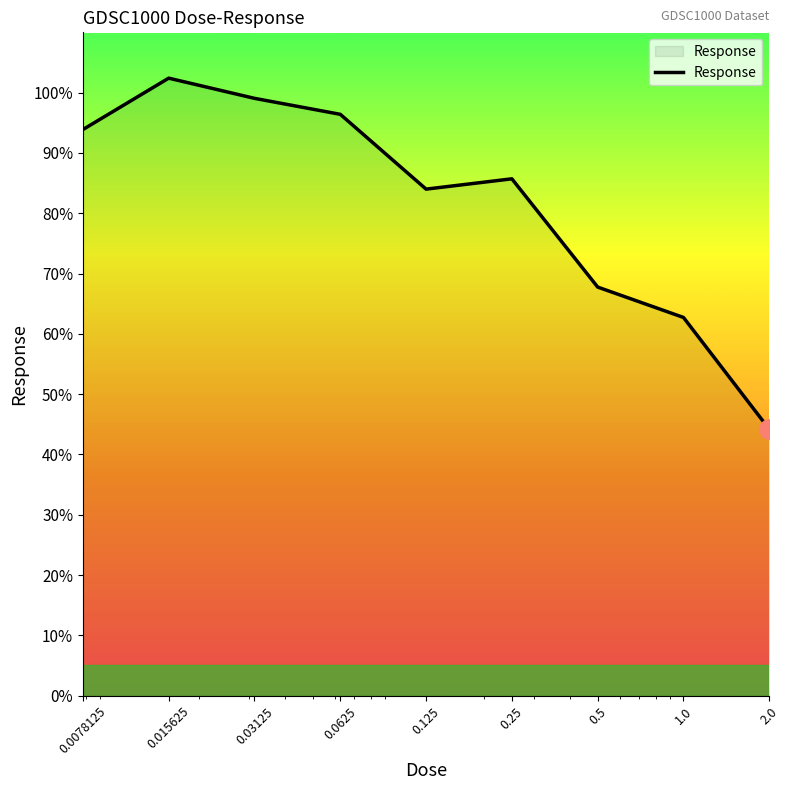

How many interior local peaks (higher than both neighbors) does the data have?

2